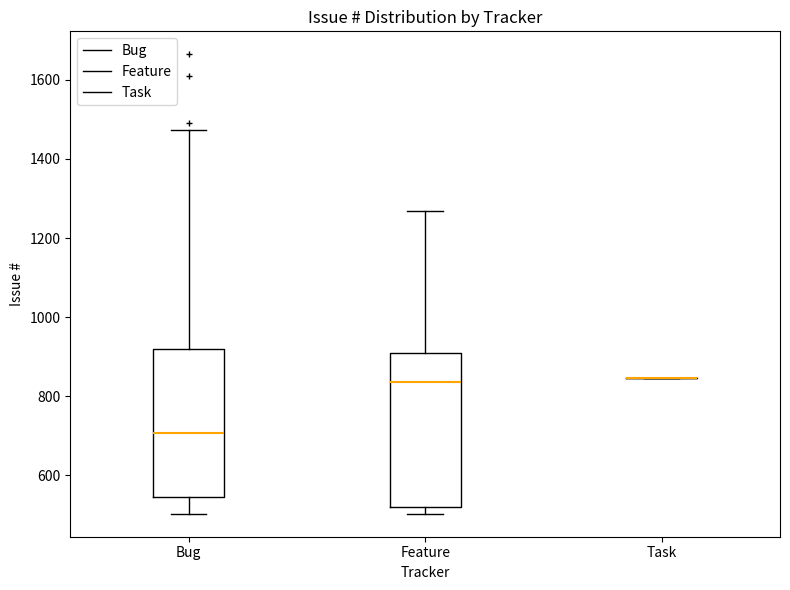

Reading left to right, read every box against the y-axis: the position of its median line, the range the box covers, and the ends of its whiskers. The values are not printed on the chart, so give them approximately, as read against the axis.

Bug: median 700, box 540 to 920, whiskers 500 to 1480
Feature: median 840, box 520 to 900, whiskers 500 to 1260
Task: box collapsed to a line at 840, whiskers 840 to 840